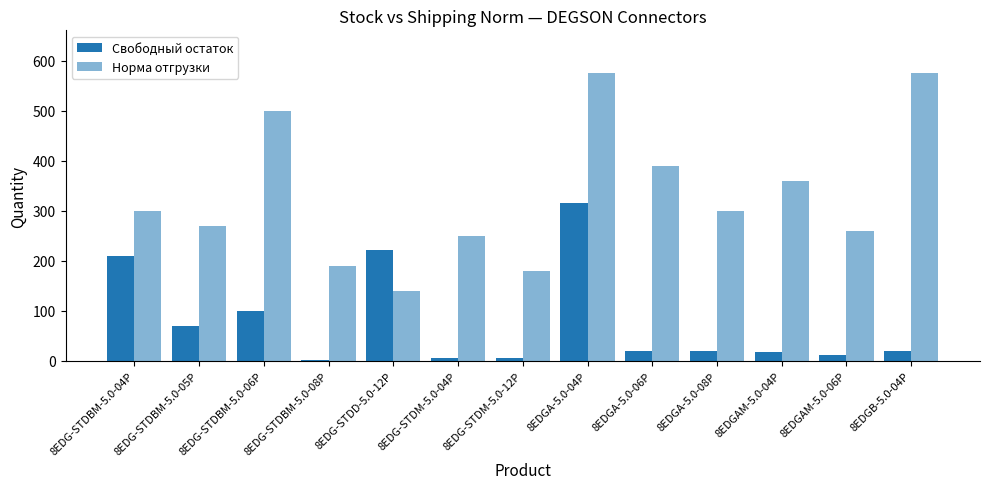

Are the bars horizontal?

No